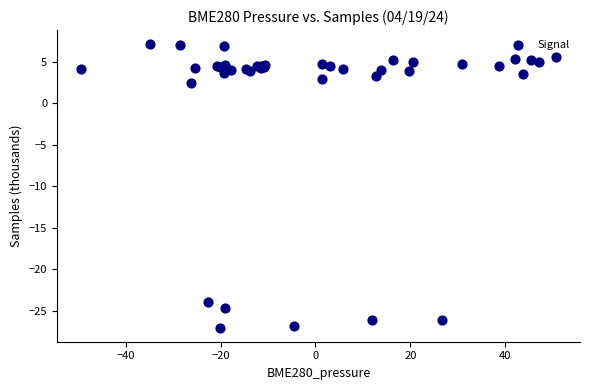

What Y value in the scatter plot is closest to -9?

2.5